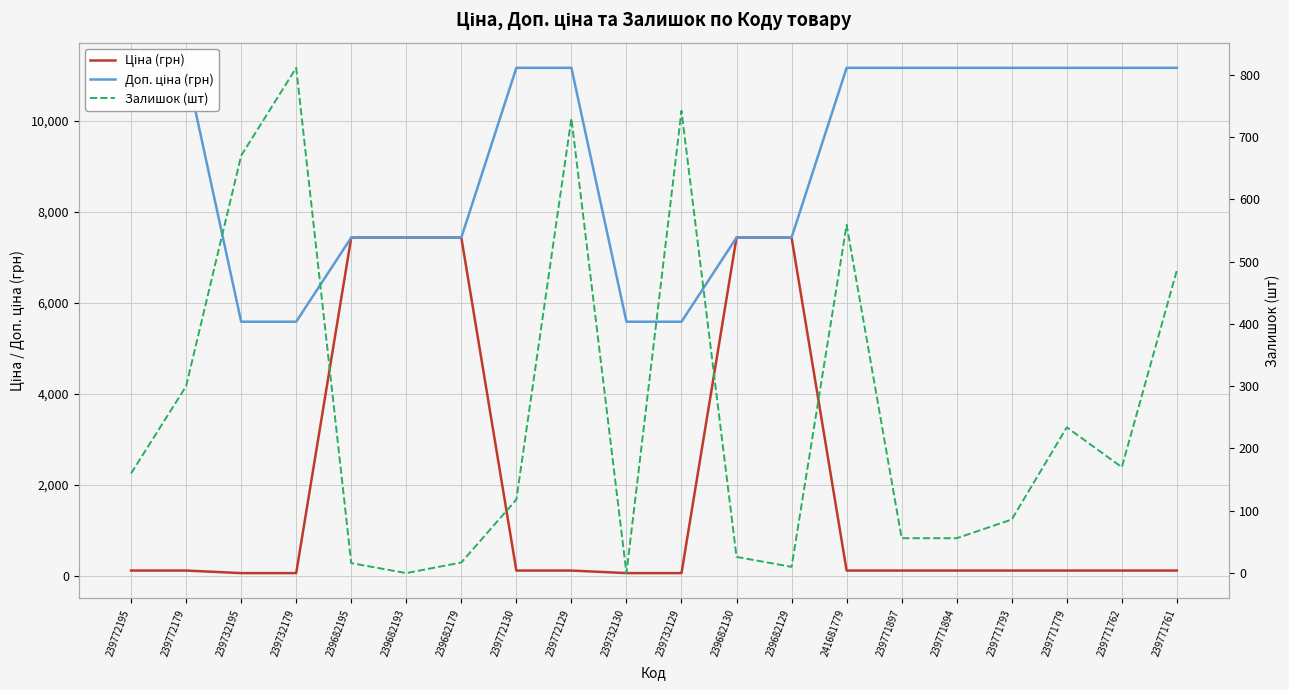

What is the label of the 14th point from the right?

239682179